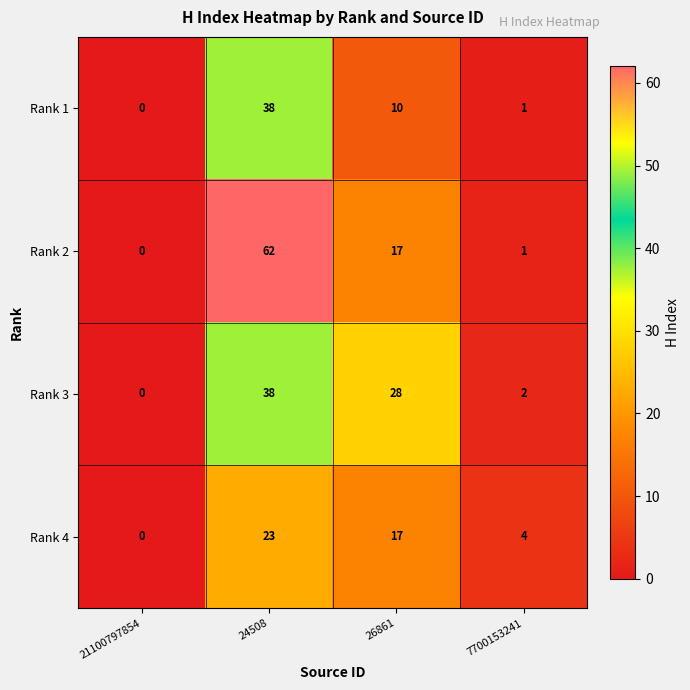

Reading right to left, what are all the values shown in this chart?

Rank 1: 7700153241=1	26861=10	24508=38	21100797854=0
Rank 2: 7700153241=1	26861=17	24508=62	21100797854=0
Rank 3: 7700153241=2	26861=28	24508=38	21100797854=0
Rank 4: 7700153241=4	26861=17	24508=23	21100797854=0